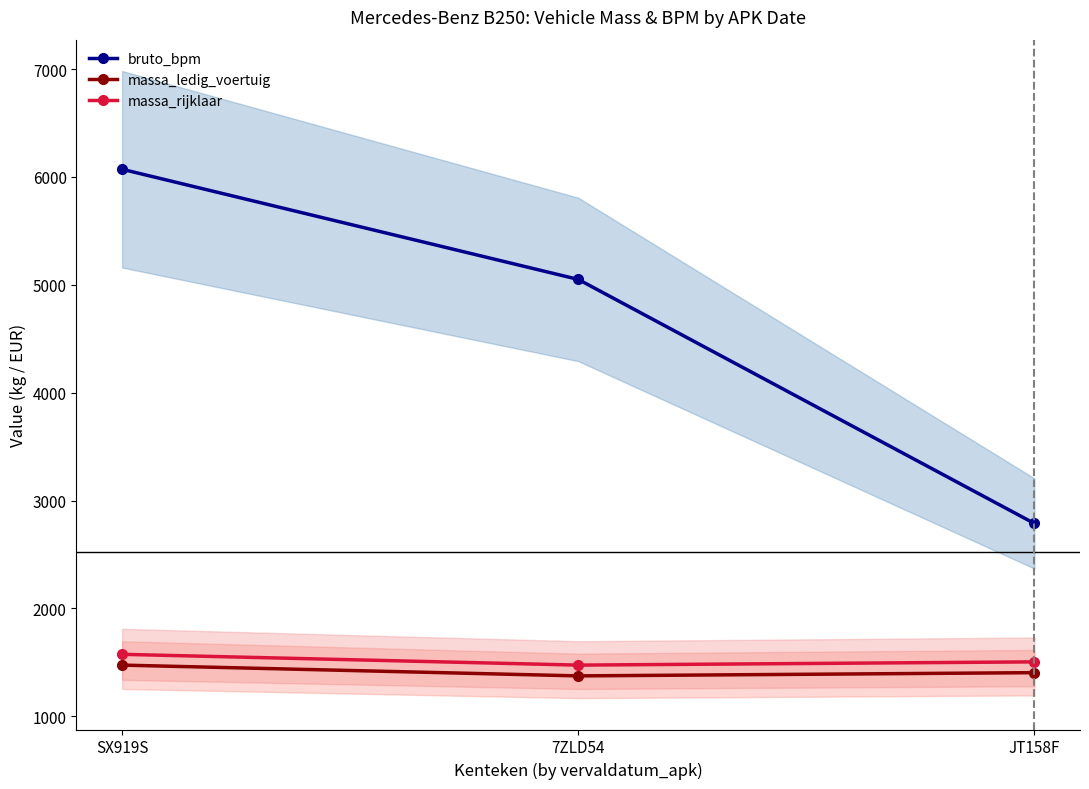

Is this an area chart (filled region under the line)?

No